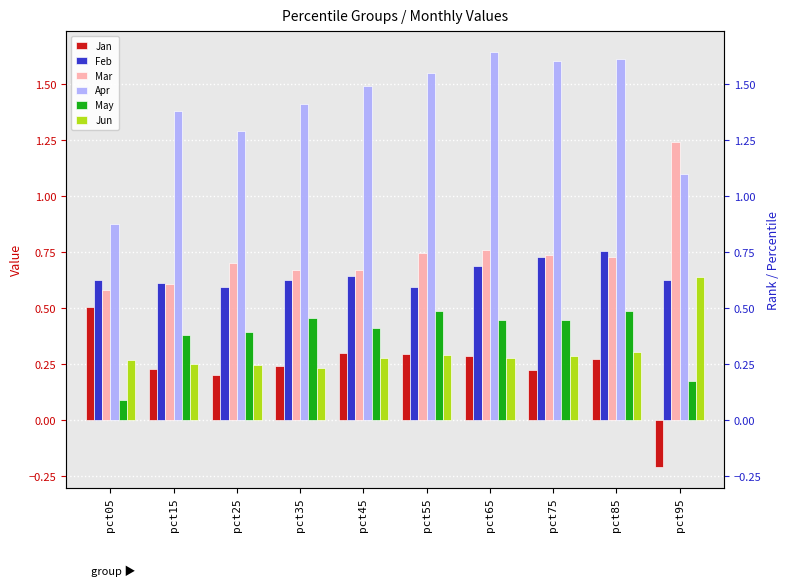

What is the value of the Feb bar at the 5th from the left?

0.6